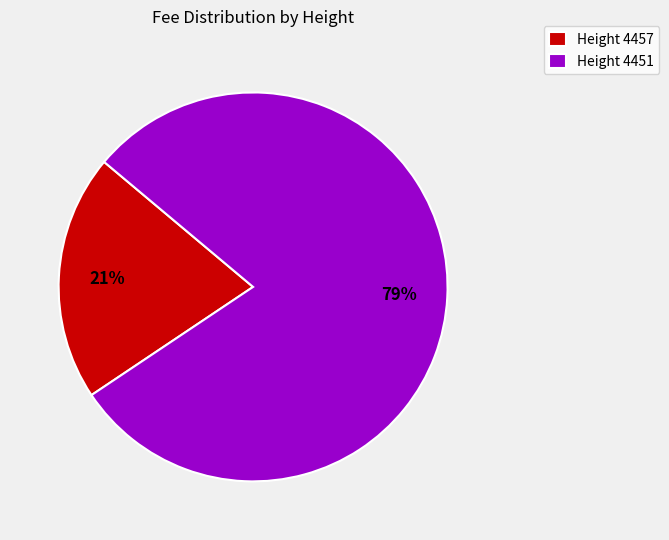

Rank the categories by value from lowest to highest.

Height 4457, Height 4451